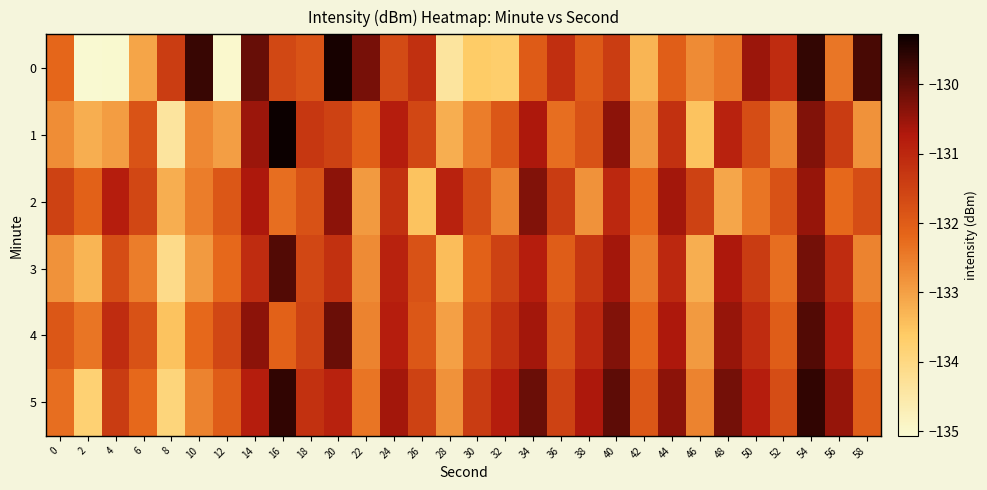

What is the maximum value shown in the chart?

-129.3